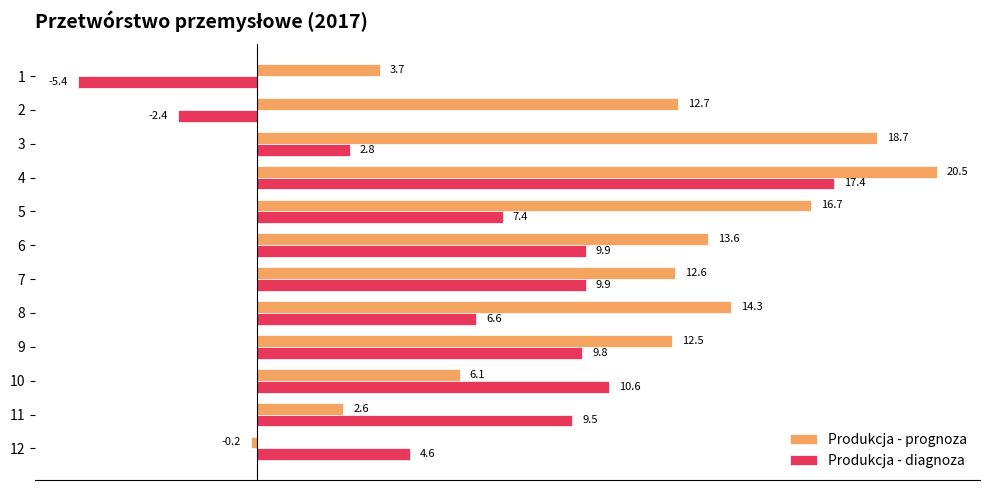

At which category does the chart reach its peak across all series?

4